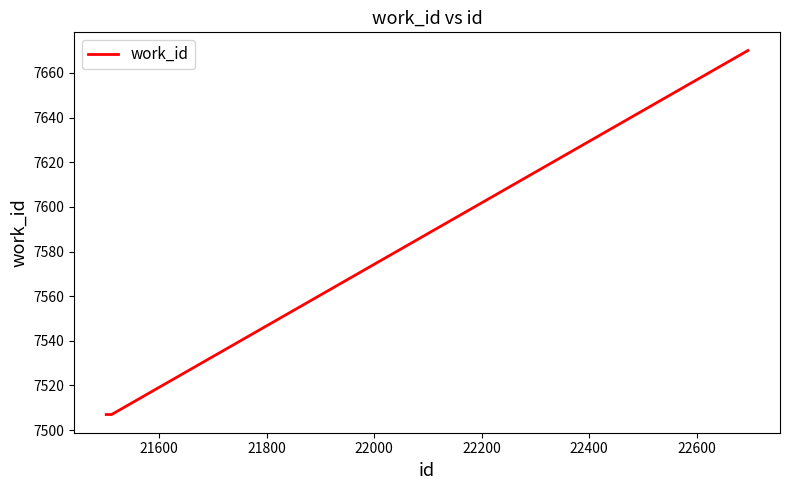

What is the minimum value shown in the chart?

7507